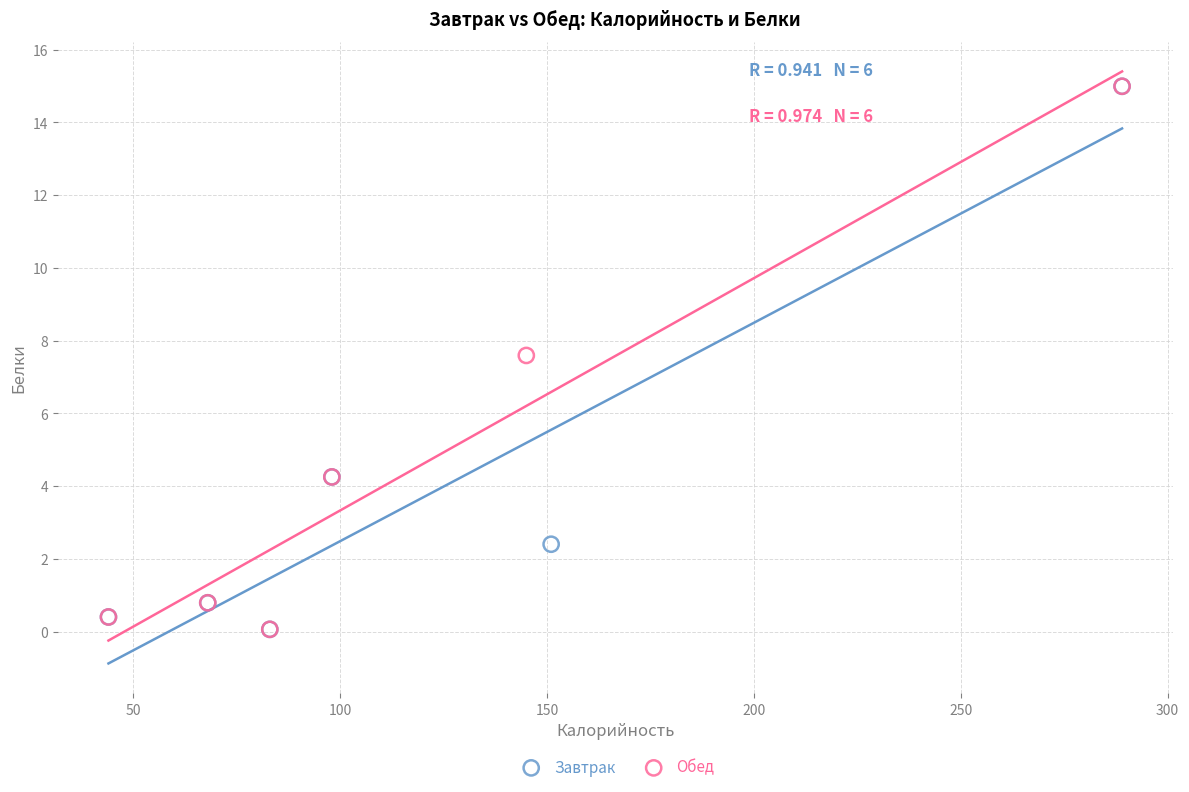

What are all the series names shown in the legend?

Завтрак, Обед